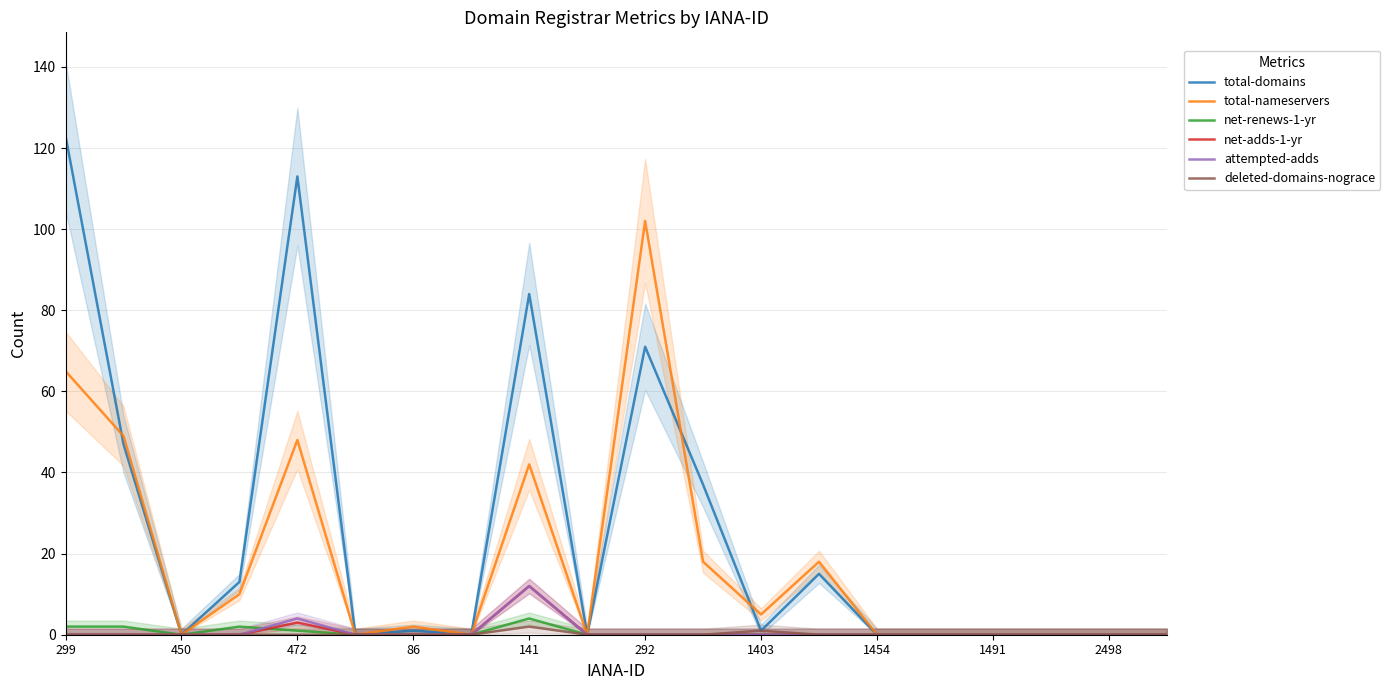

At which label does total-nameservers first exceed 2?

299